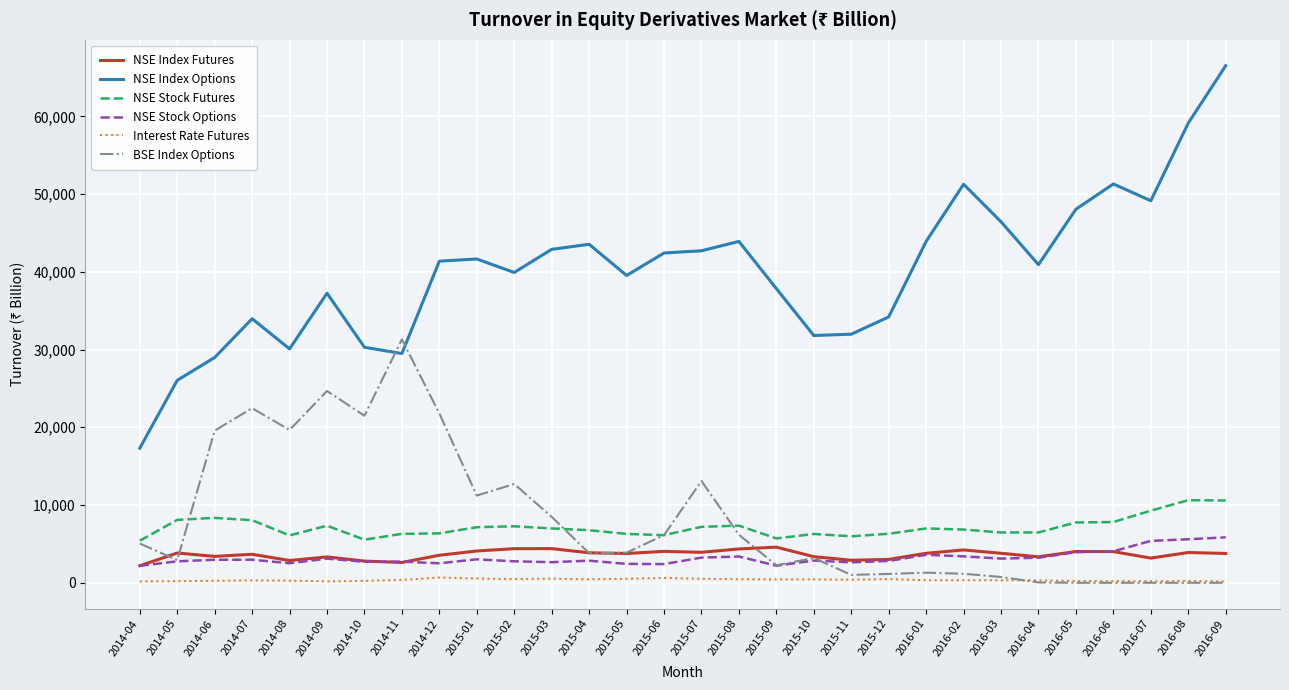

Is the value of Interest Rate Futures at 2015-01 greater than the value of NSE Index Futures at 2015-12?

No